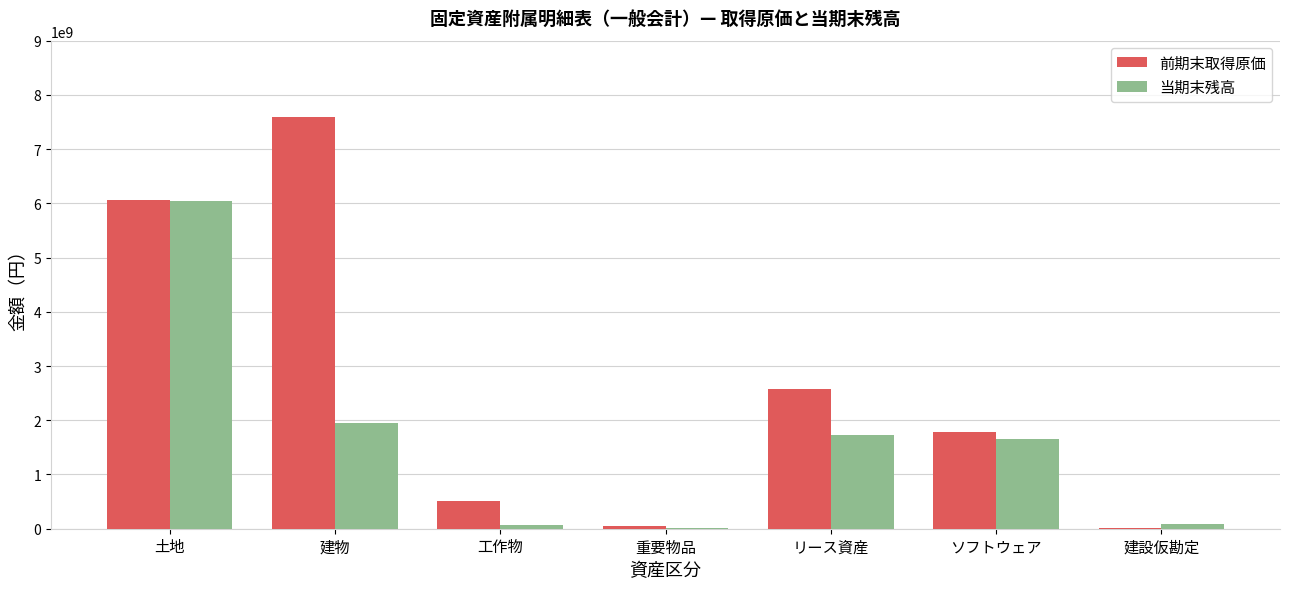

What is the sum of the 当期末残高 values at 建物 and ソフトウェア?

3616610881